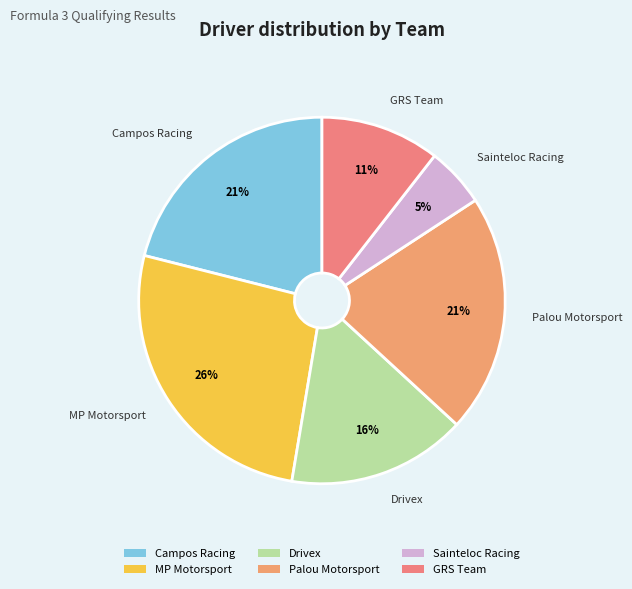

Does MP Motorsport account for over 50% of the chart?

No